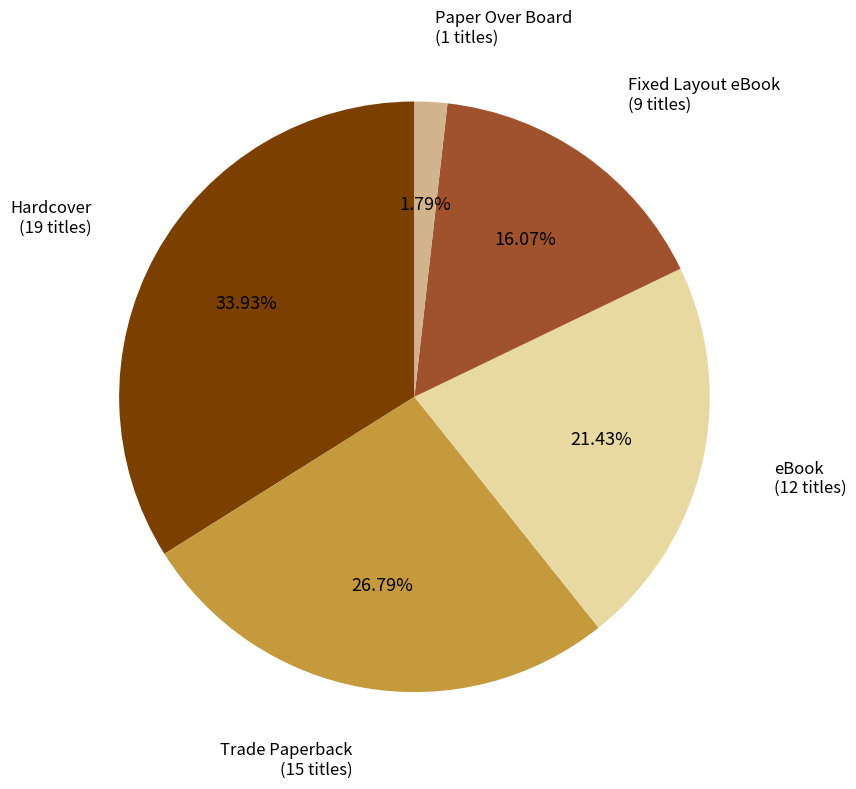

Between Hardcover and Fixed Layout eBook, which is larger?

Hardcover